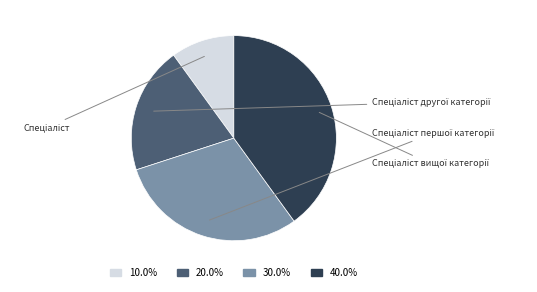

Is there any slice that represents more than half of the pie?

No